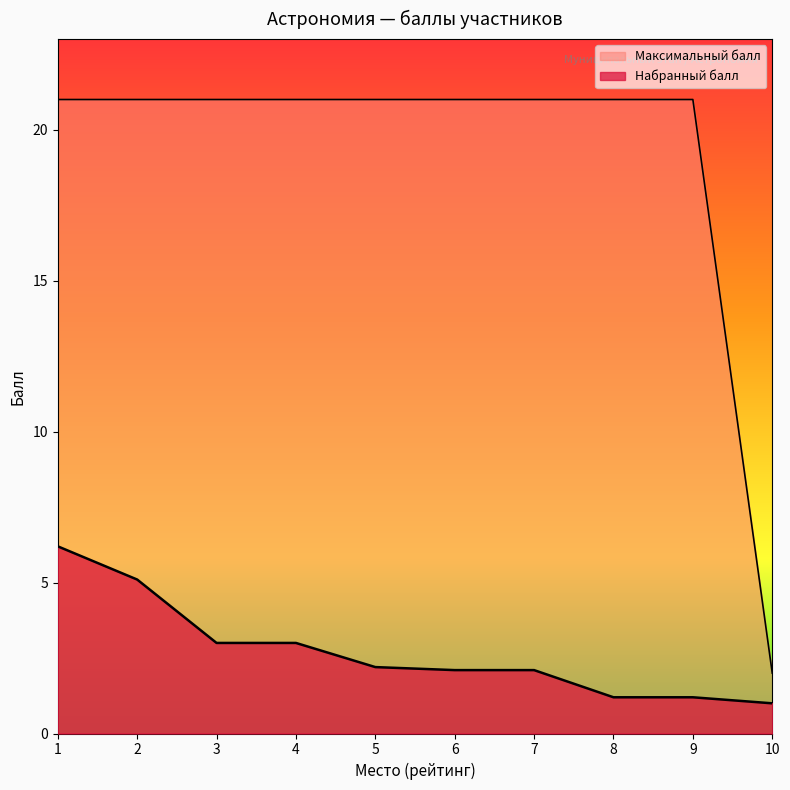

What is the difference between the maximum and minimum values in the Максимальный балл series?

19.0